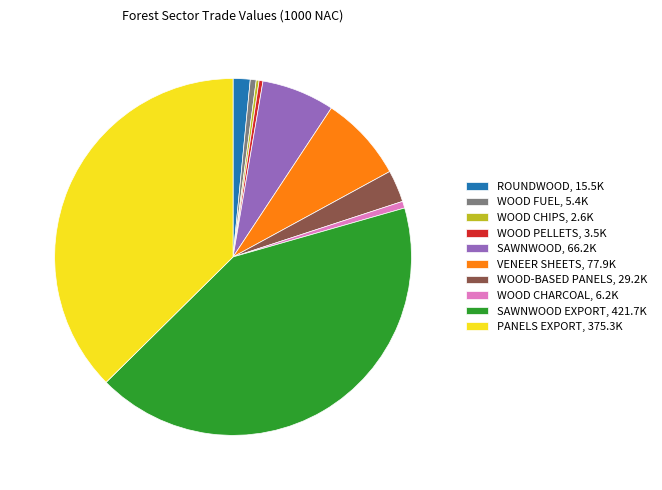

Which category has the biggest portion of the pie?

SAWNWOOD EXPORT, 421.7K